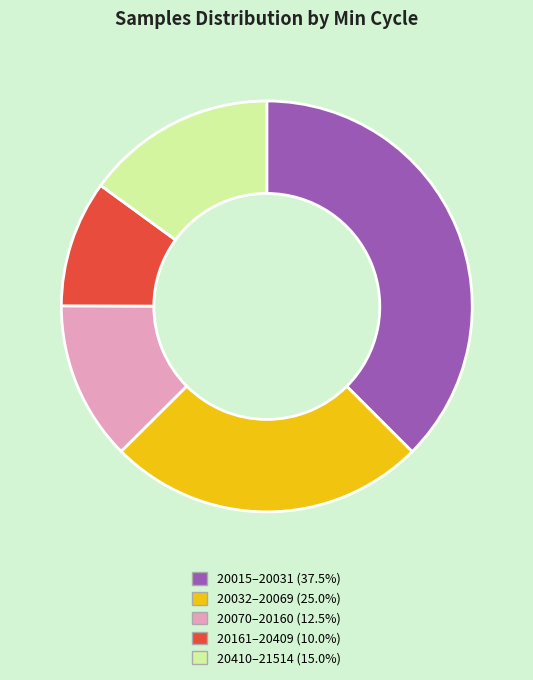

Does any single category account for the majority?

No